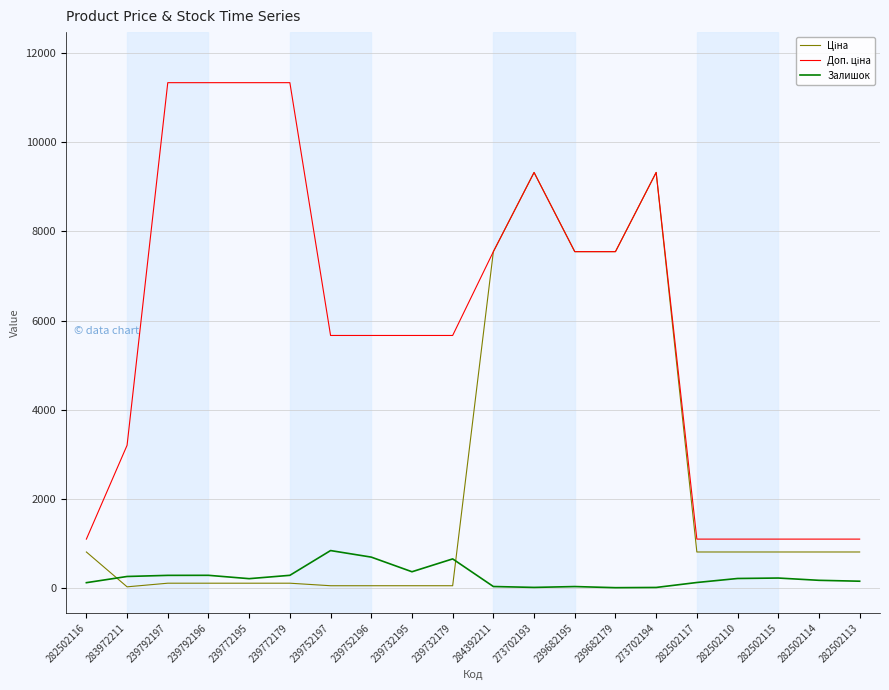

What is the difference between the second highest and second lowest values in the Залишок series?

680.0